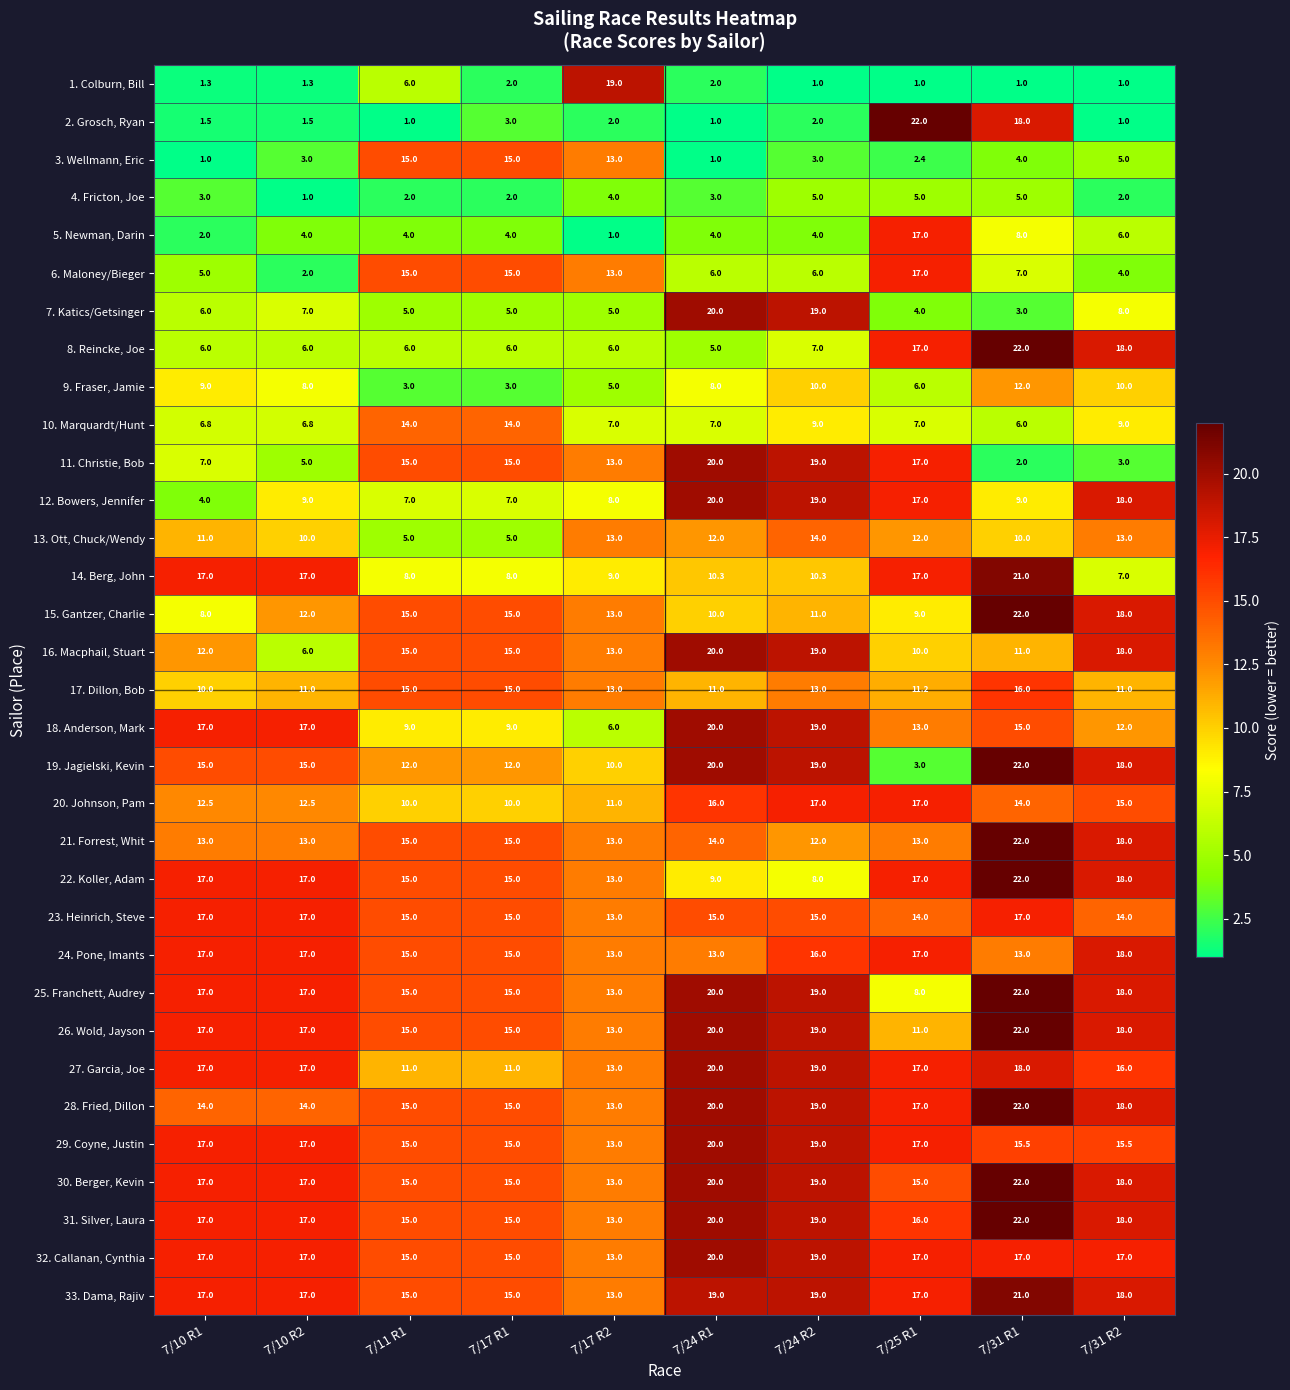

Is it true that 17. Dillon, Bob equals 16.1 at 7/10 R2?

False